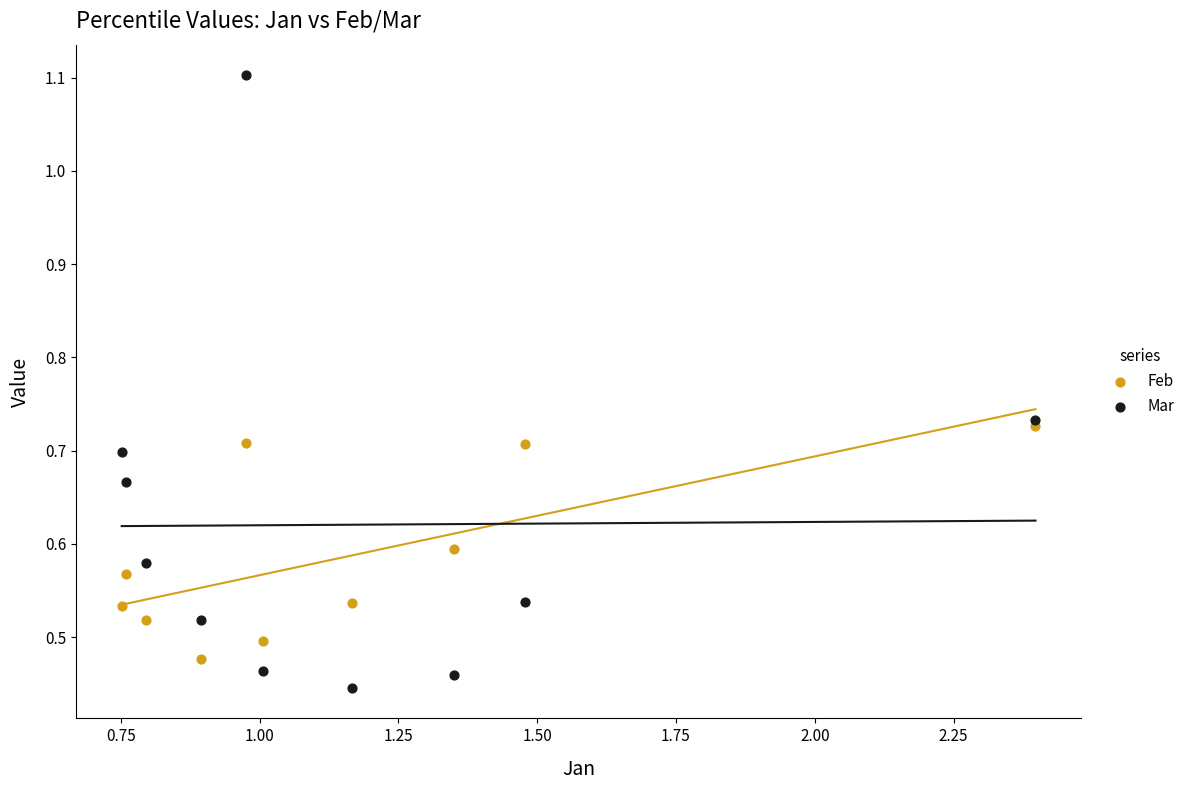

What are all the series names shown in the legend?

Feb, Mar